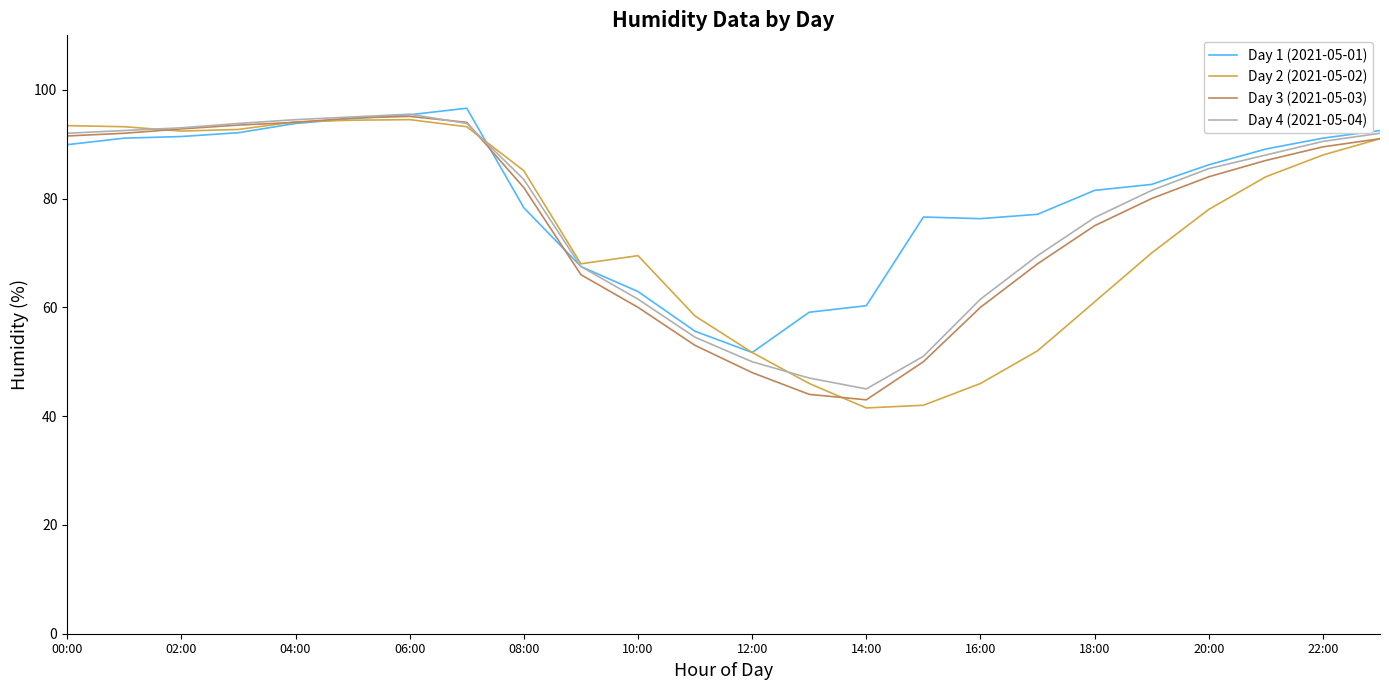

In Day 4 (2021-05-04), how many points are higher than both neighbors (excluding endpoints)?

1